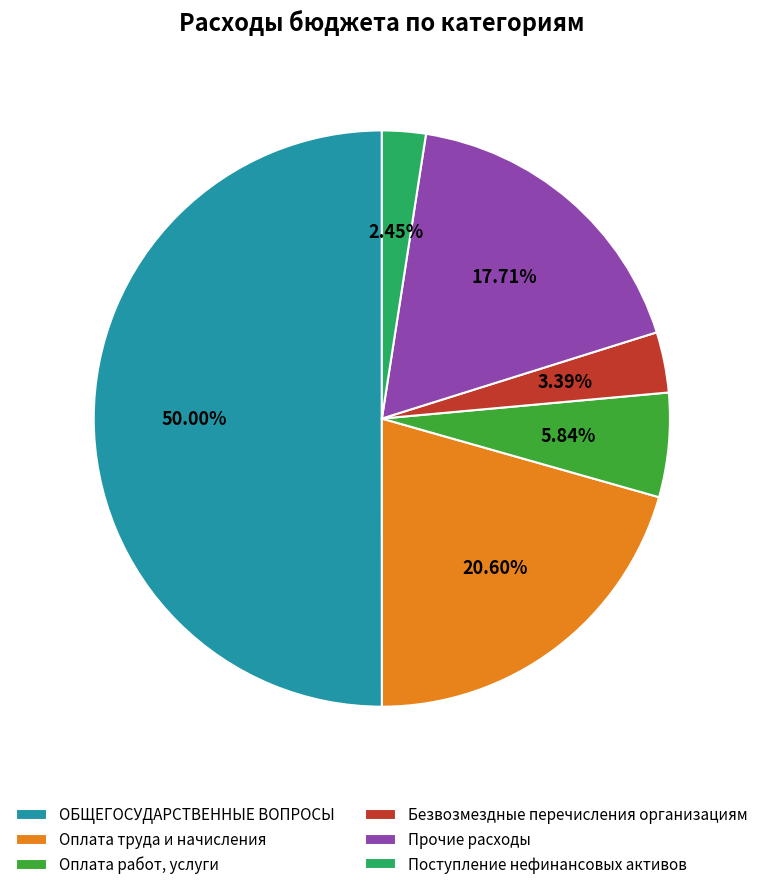

Which slice is the smallest?

Поступление нефинансовых активов